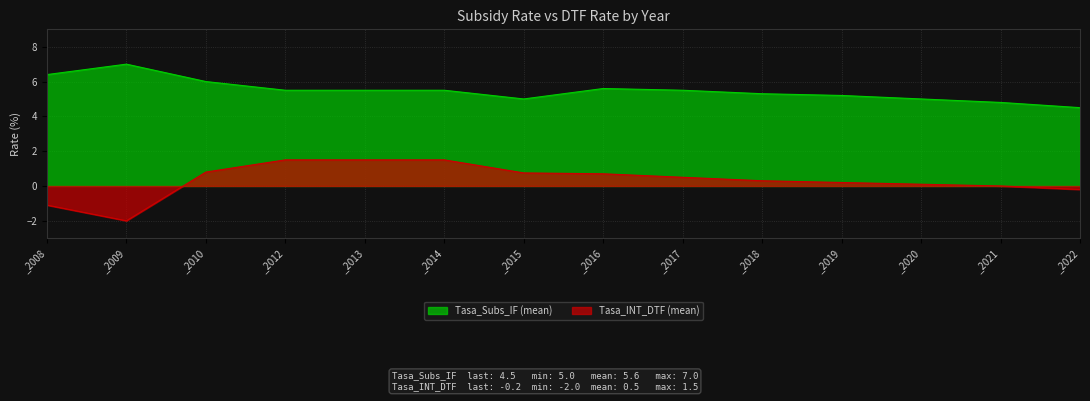

Is the value of Tasa_INT_DTF_mean at _2017 greater than the value of Tasa_Subs_IF_mean at _2010?

No